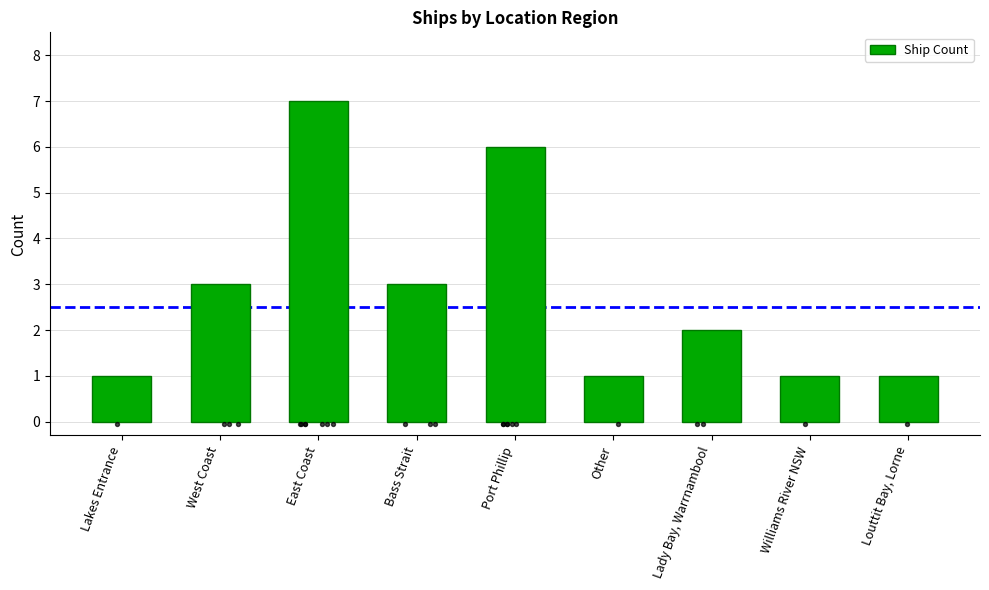

What is the ratio of the value at Lakes Entrance to the value at East Coast?

0.1